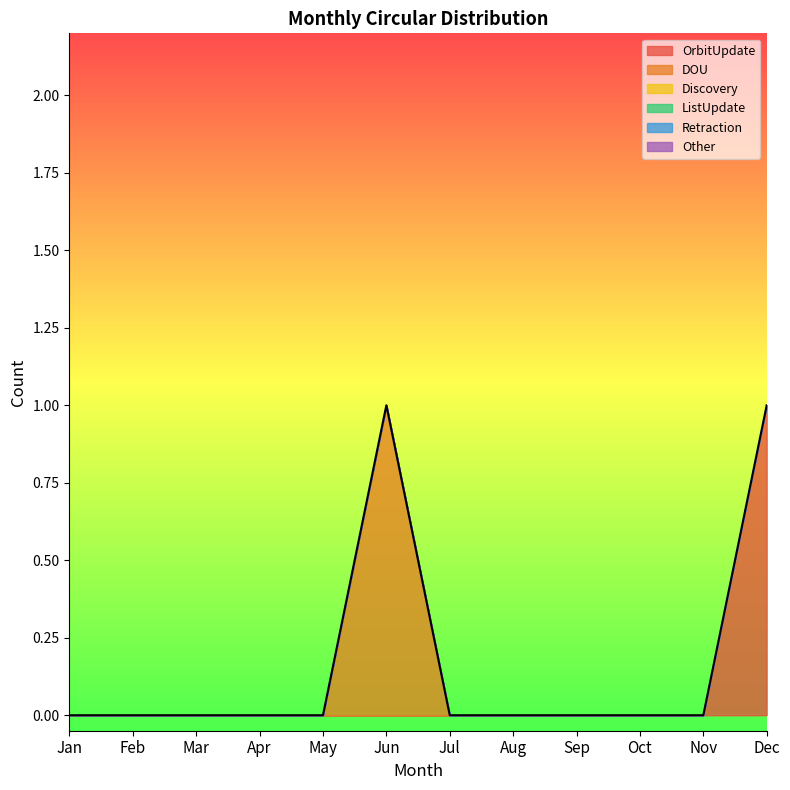

List the labels in order of DOU value, smallest first.

Jan, Feb, Mar, Apr, May, Jul, Aug, Sep, Oct, Nov, Dec, Jun